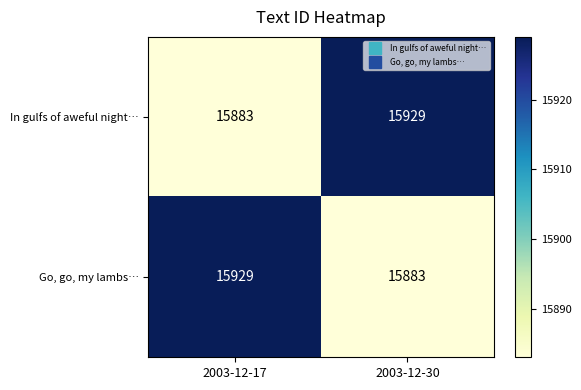

What is the smallest value displayed?

15883